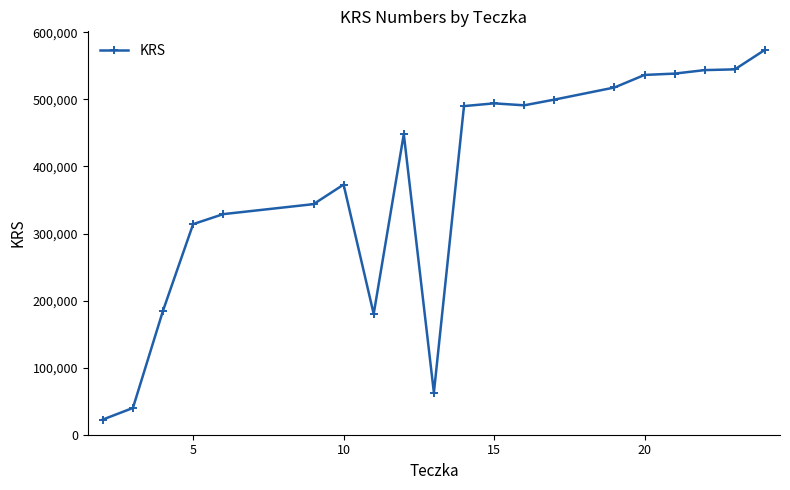

What is the smallest value displayed?

22629